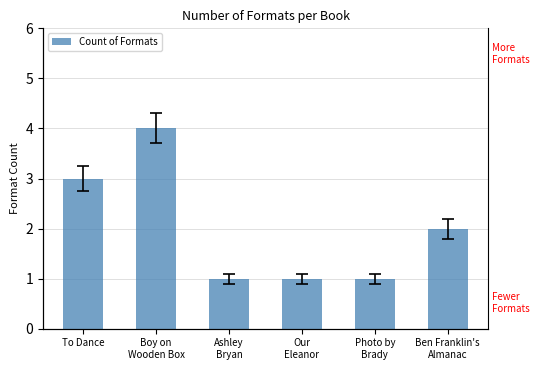

Reading right to left, extract all data points from this chart.

Ben Franklin's
Almanac=2	Photo by
Brady=1	Our
Eleanor=1	Ashley
Bryan=1	Boy on
Wooden Box=4	To Dance=3